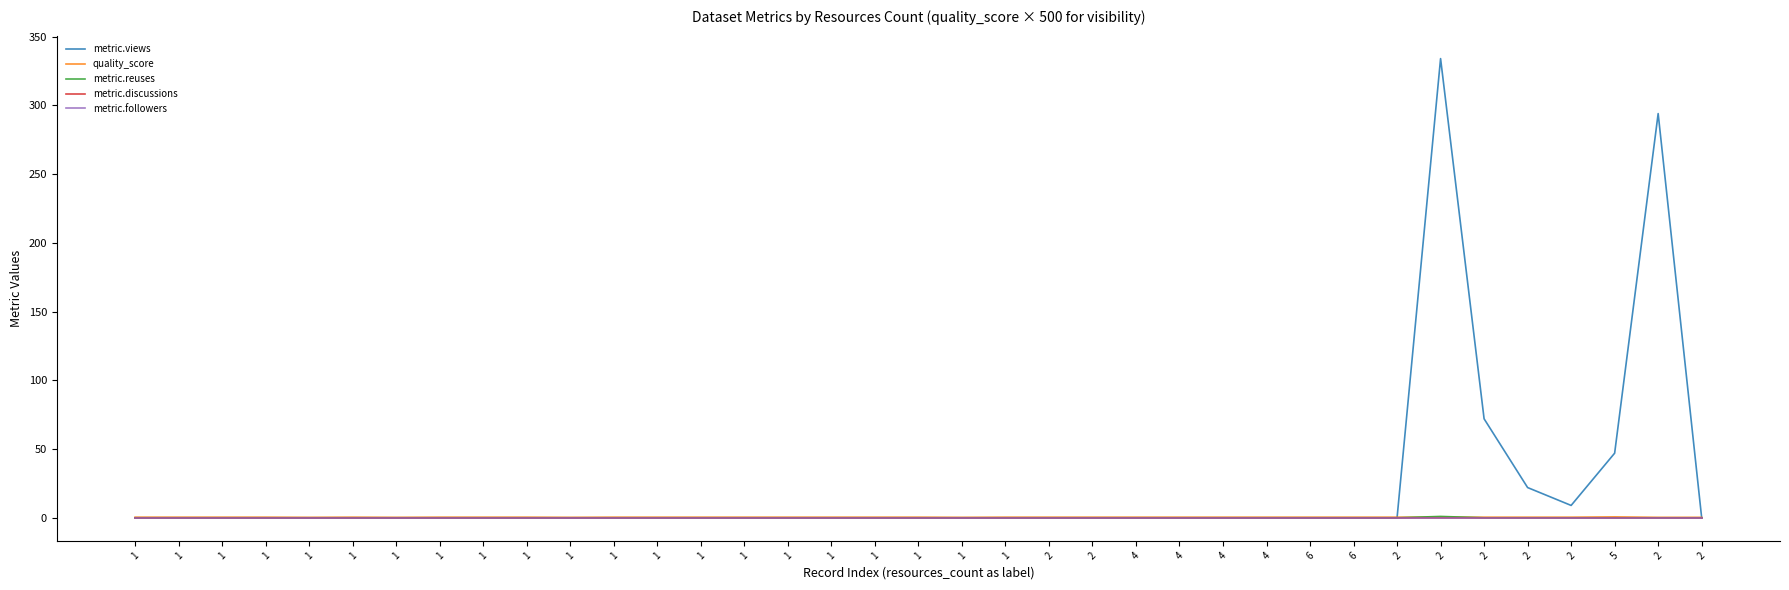

What is the total value across all series at 1?

0.4